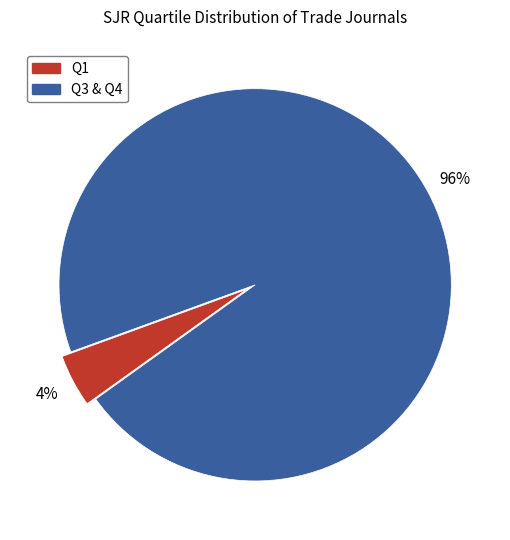

To the nearest percent, what portion does Q3 & Q4 represent?

96%